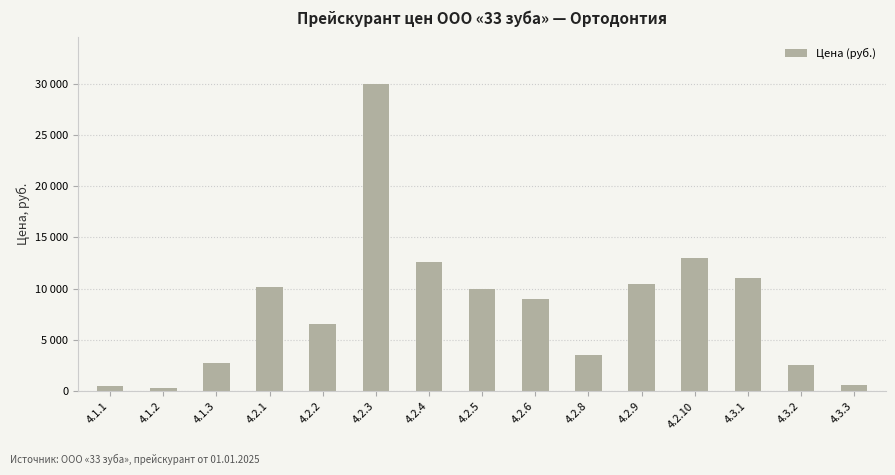

The value at 4.3.3 is 866. True or false?

False